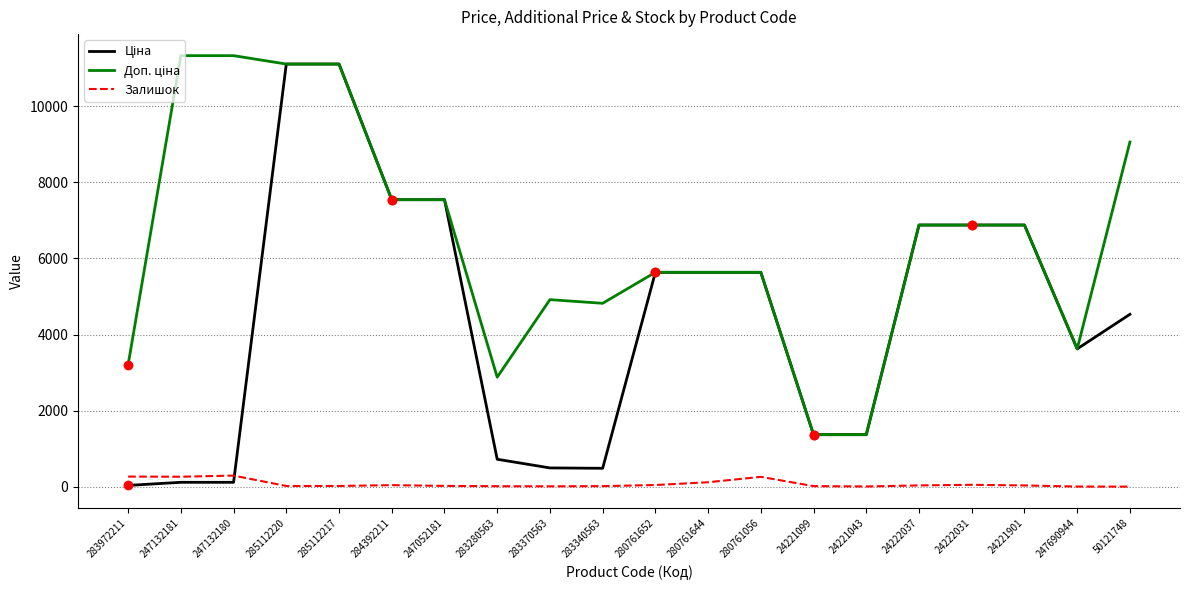

What is the maximum value shown in the chart?

11334.0